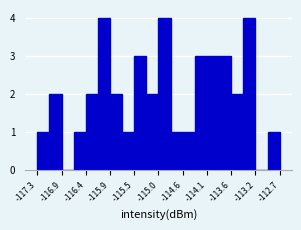

Reading left to right, list every bar in this chart as the range it spans on the x-axis followed by its height. Neither the bar edges nor the heights are printed on the chart, so give them approximately, as read against the axes.

-117.30 to -117.10: 1
-117.10 to -116.85: 2
-116.85 to -116.65: 0
-116.65 to -116.40: 1
-116.40 to -116.15: 2
-116.15 to -115.95: 4
-115.95 to -115.70: 2
-115.70 to -115.50: 1
-115.50 to -115.25: 3
-115.25 to -115.00: 2
-115.00 to -114.80: 4
-114.80 to -114.55: 1
-114.55 to -114.30: 1
-114.30 to -114.10: 3
-114.10 to -113.85: 3
-113.85 to -113.65: 3
-113.65 to -113.40: 2
-113.40 to -113.15: 4
-113.15 to -112.95: 0
-112.95 to -112.70: 1